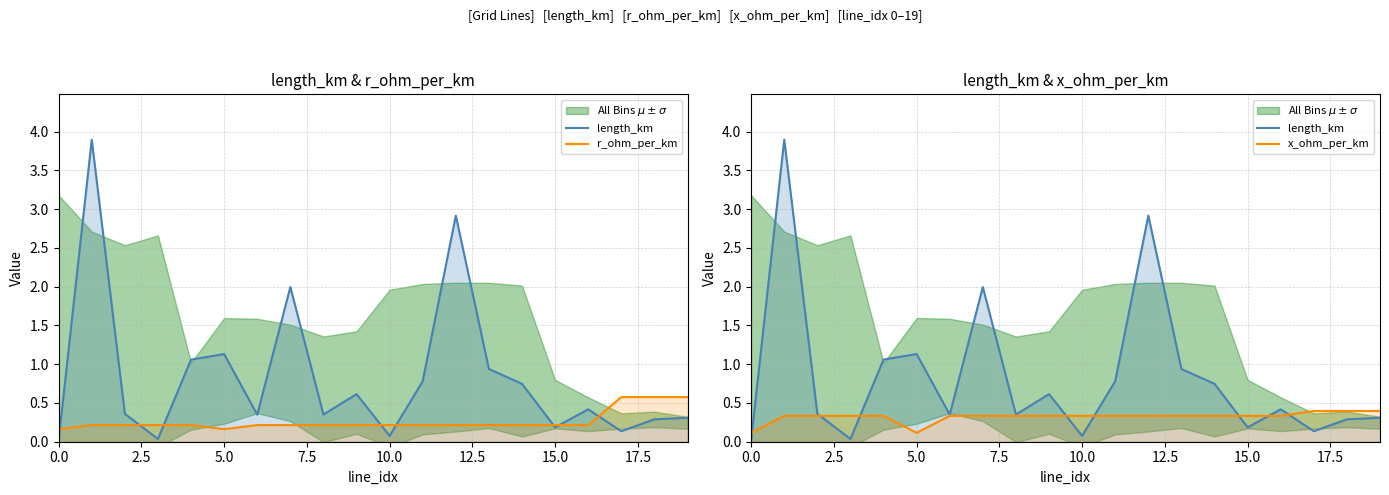

Which has a higher value, 11 or 0.0?

11